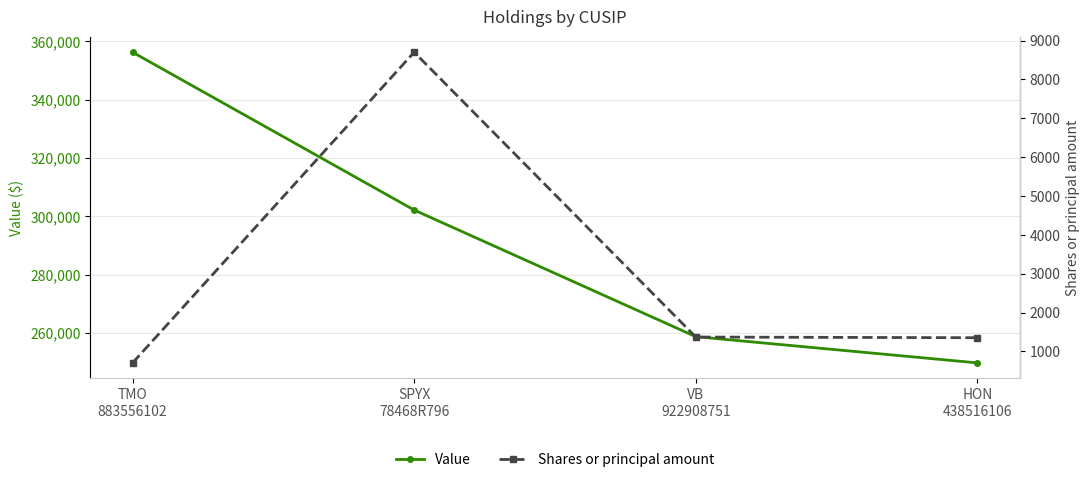

How many values in the Shares or principal amount series exceed 1369?

1